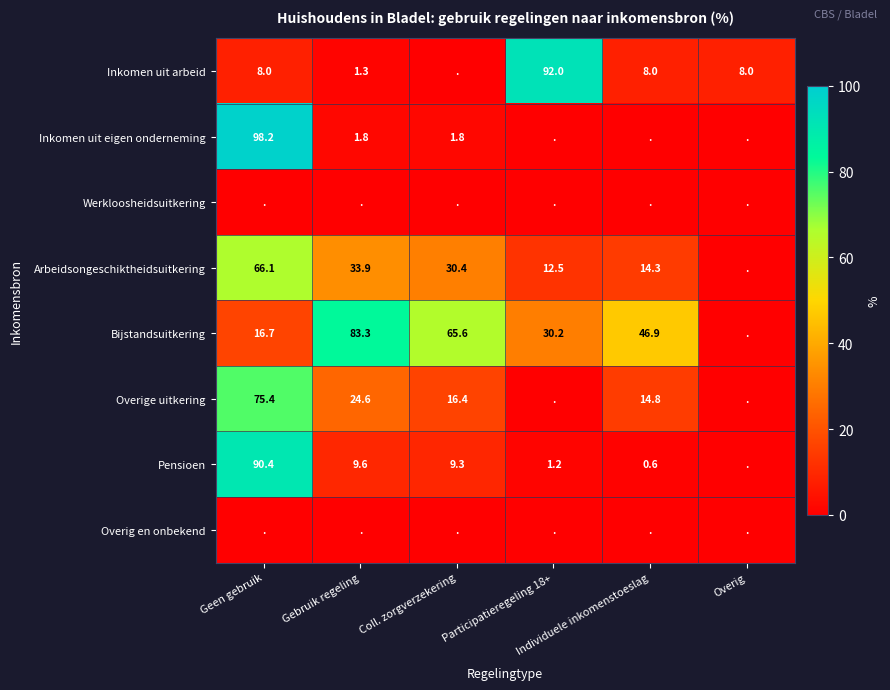

Between Geen gebruik and Coll. zorgverzekering, which series saw the biggest shift?

Inkomen uit eigen onderneming